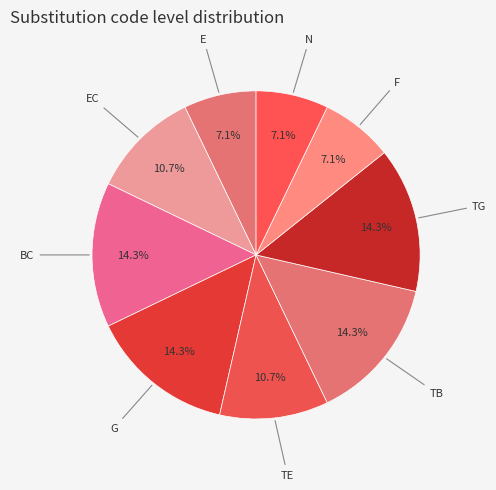

To the nearest percent, what percentage of the pie is EC?

11%